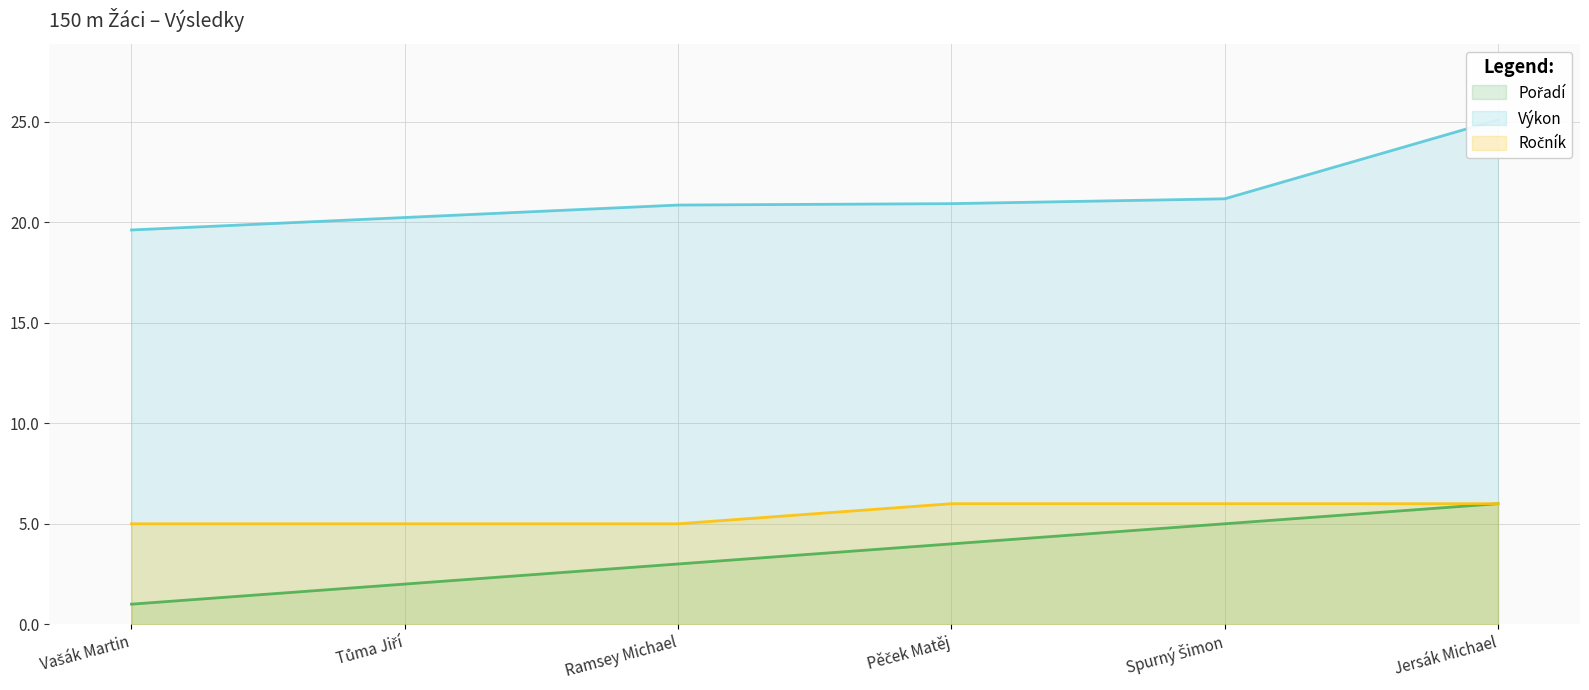

How many values in the Pořadí series are below 4?

3